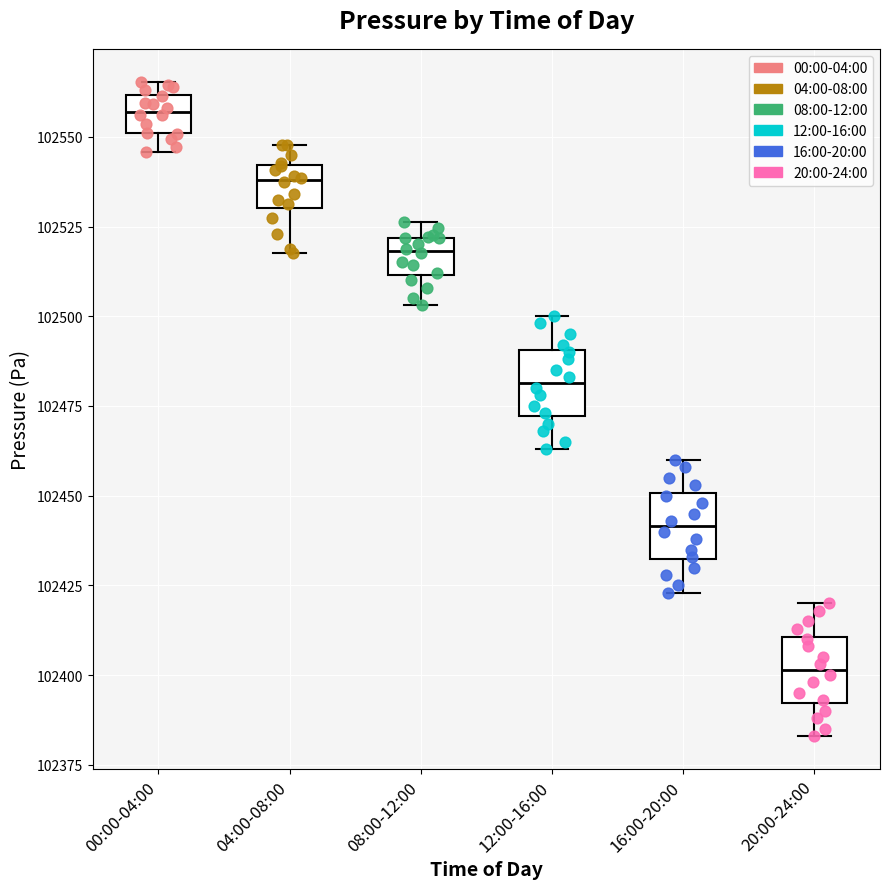

Where is the lower edge of the box for 16:00-20:00 on the y-axis? The values are not printed on the chart, so give them approximately, as read against the axis.

102430